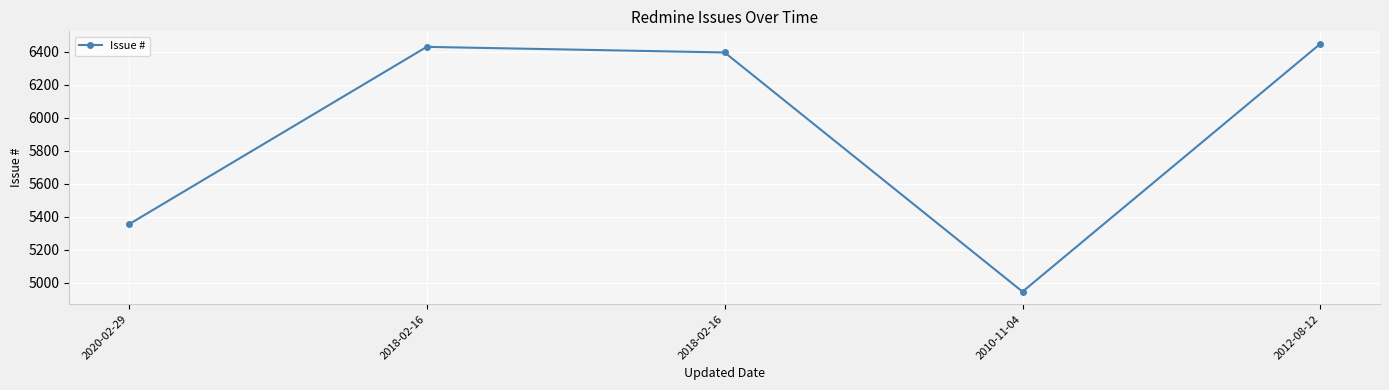

What is the value of the 5th point from the left?

6450